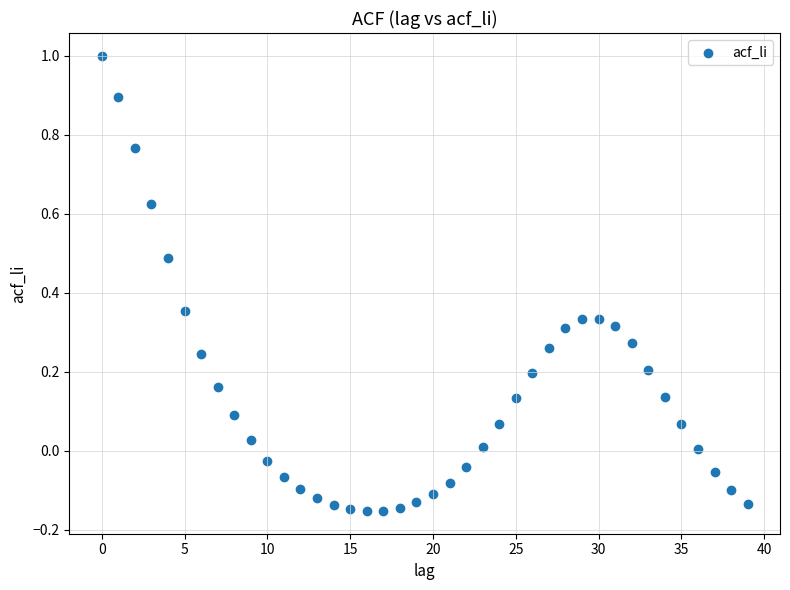

What is the range of Y values (max minus min)?

1.2